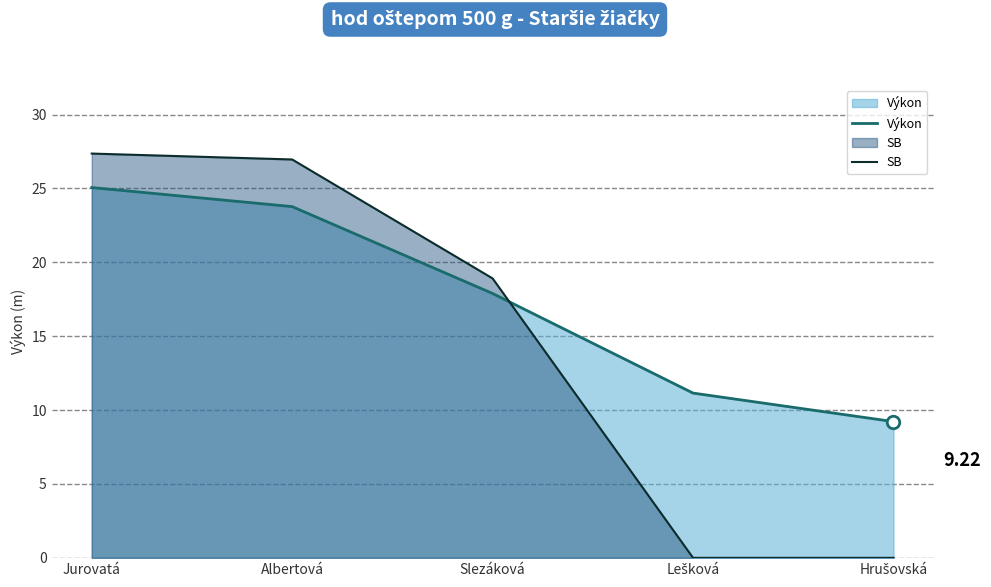

Count the number of data series in this chart.

2